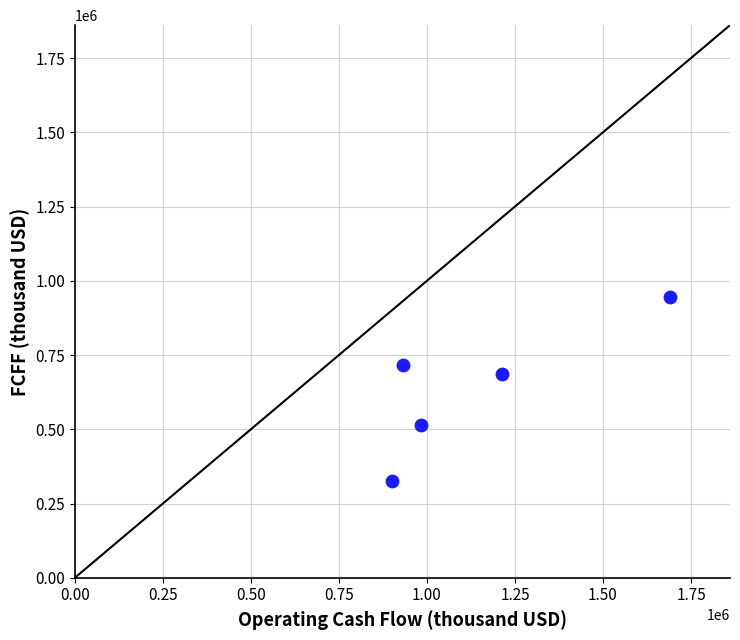

What Y value in the scatter plot is closest to 634248?

687208